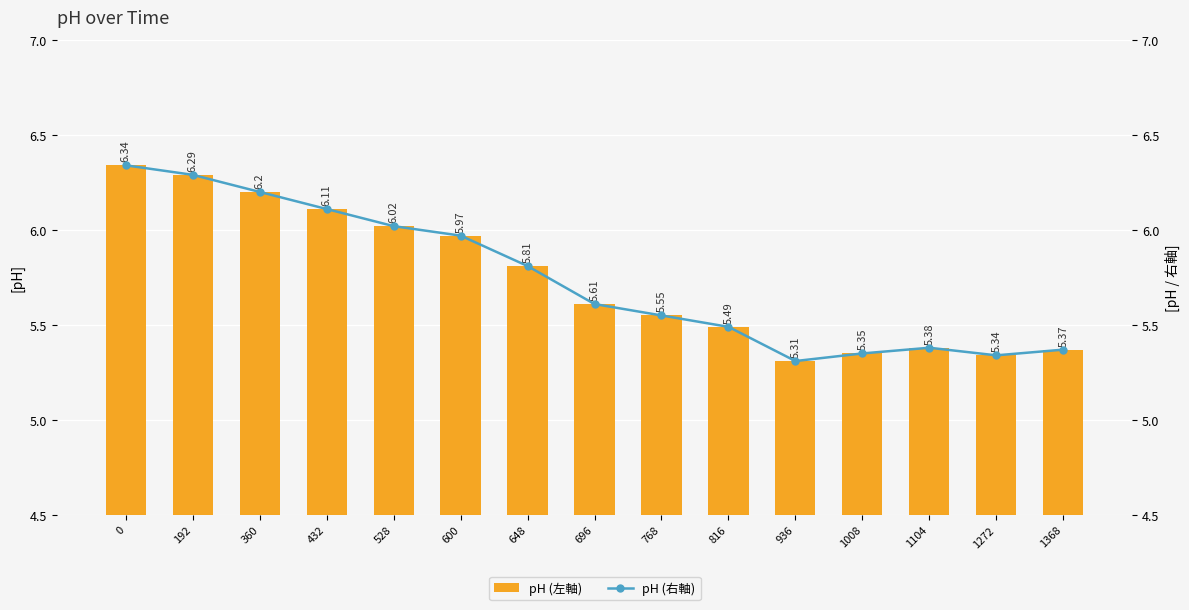

What are all the series names shown in the legend?

pH (左軸), pH (右軸)